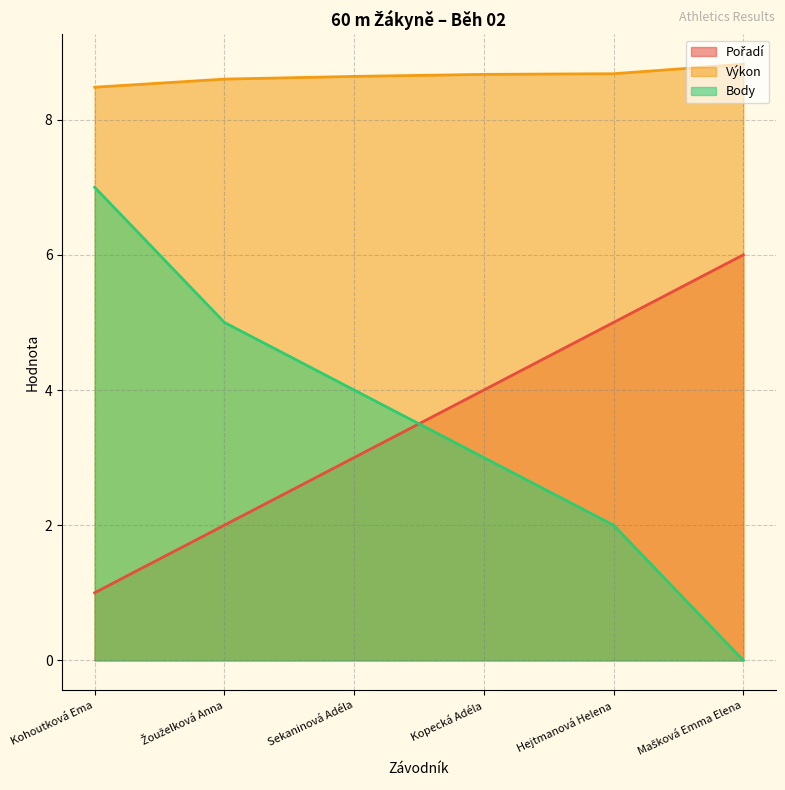

Which series has the widest spread of values?

Body